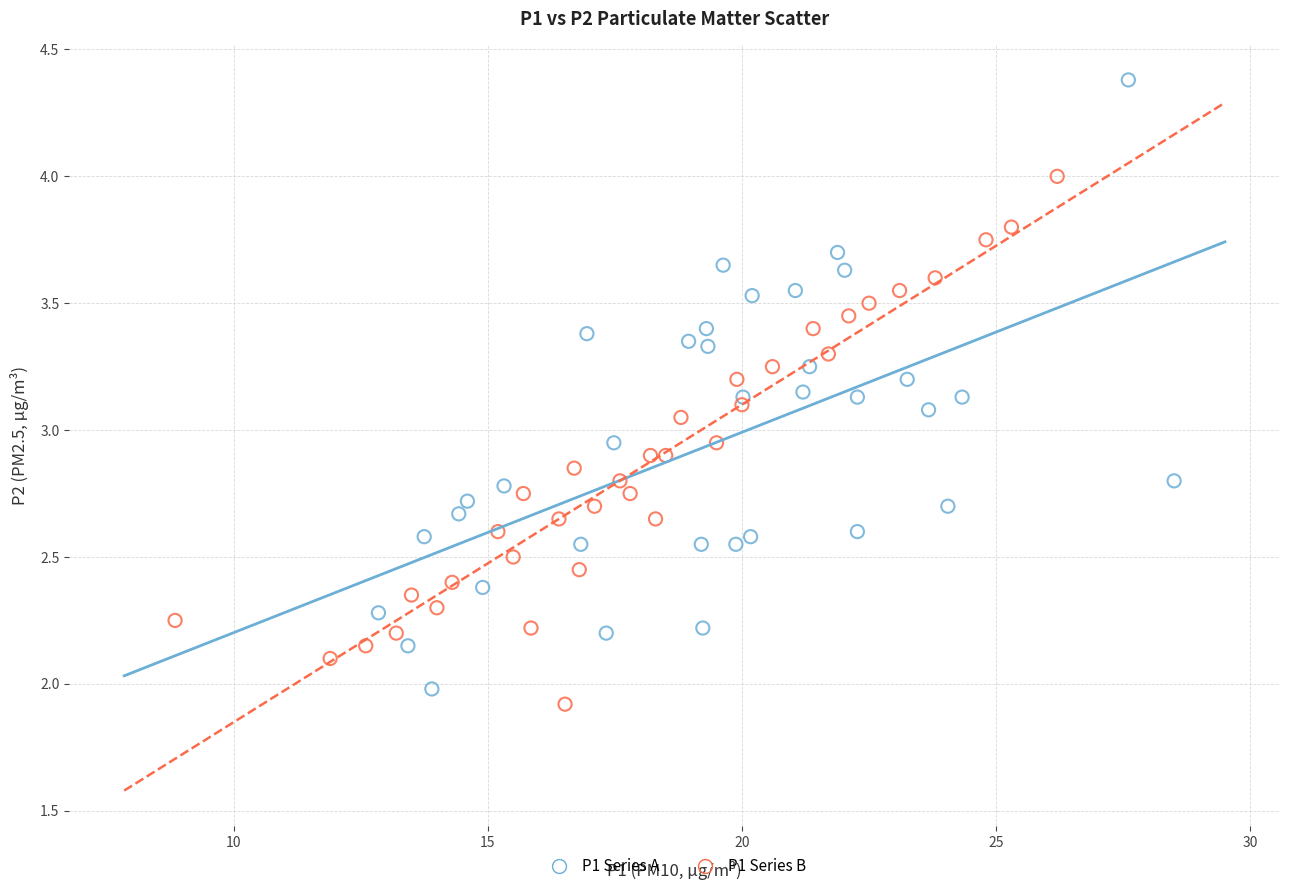

Which series contains the highest Y value?

P1 Series A